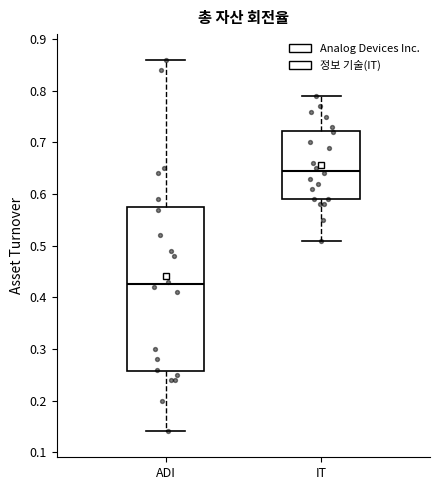

Which box's median line is the lowest?

ADI